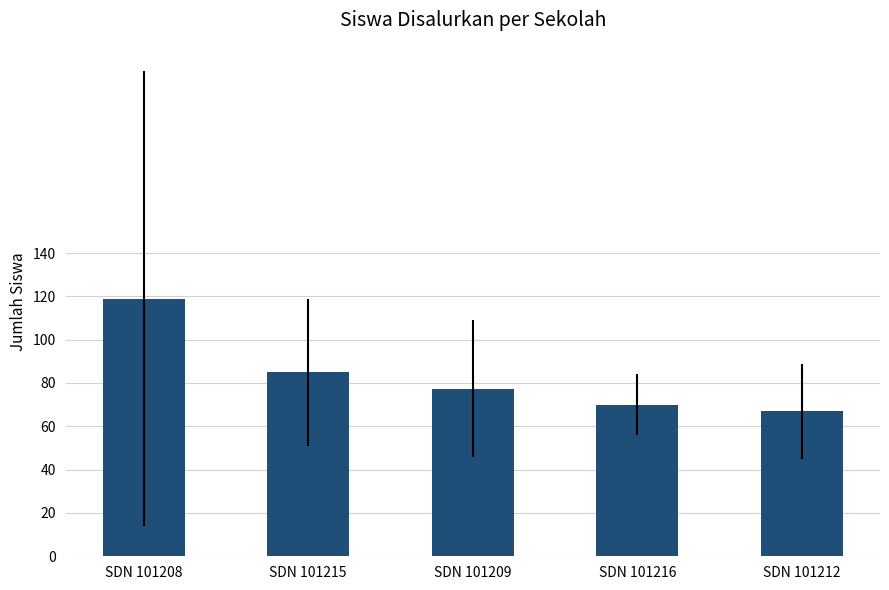

What is the change in value from SDN 101209 to SDN 101216?

-7